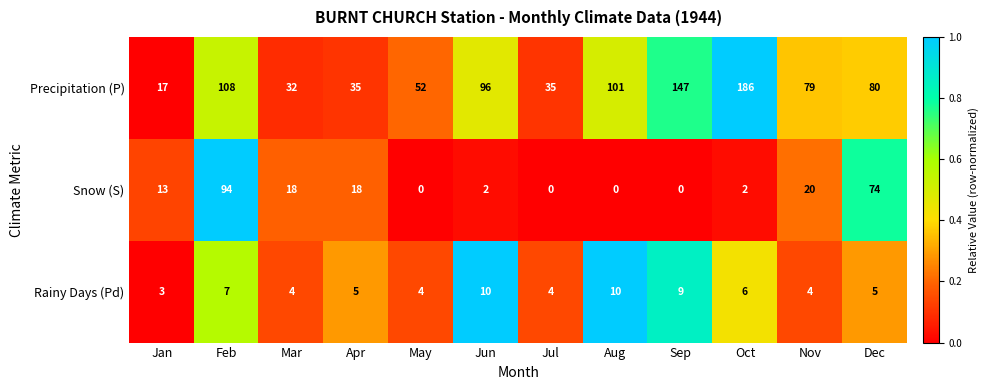

At how many categories does at least one series exceed 0?

12